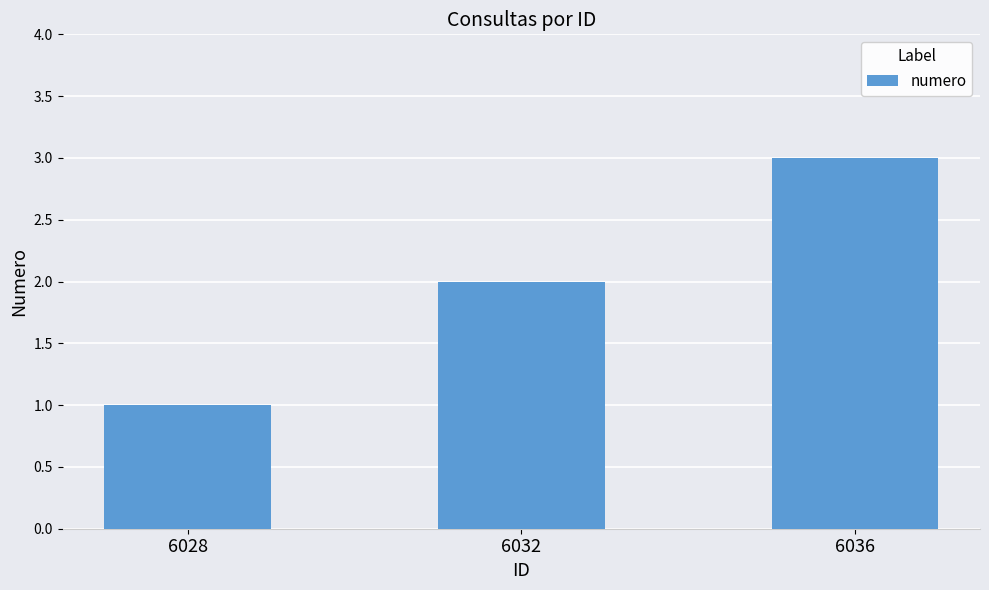

The chart shows a value of 1 at 6036. True or false?

False